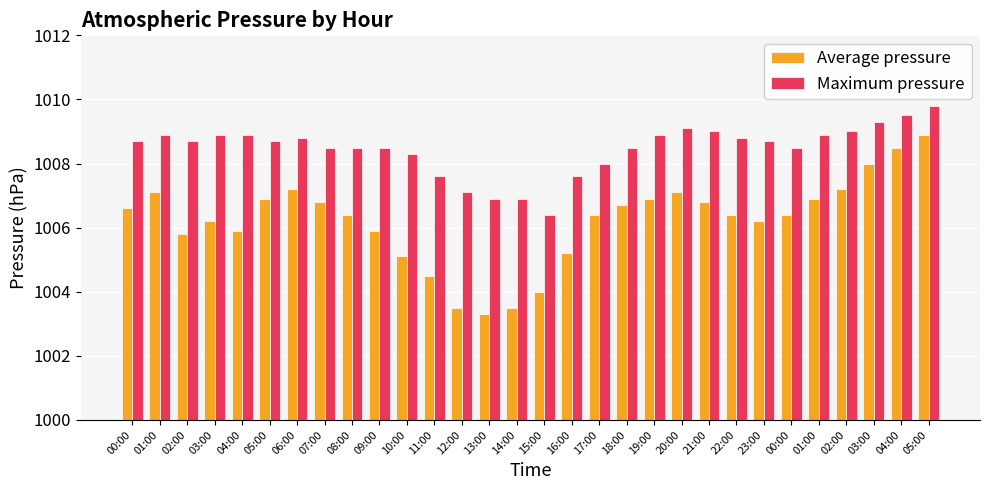

True or false: Average pressure has a value of 1008.9 at 05:00.

True